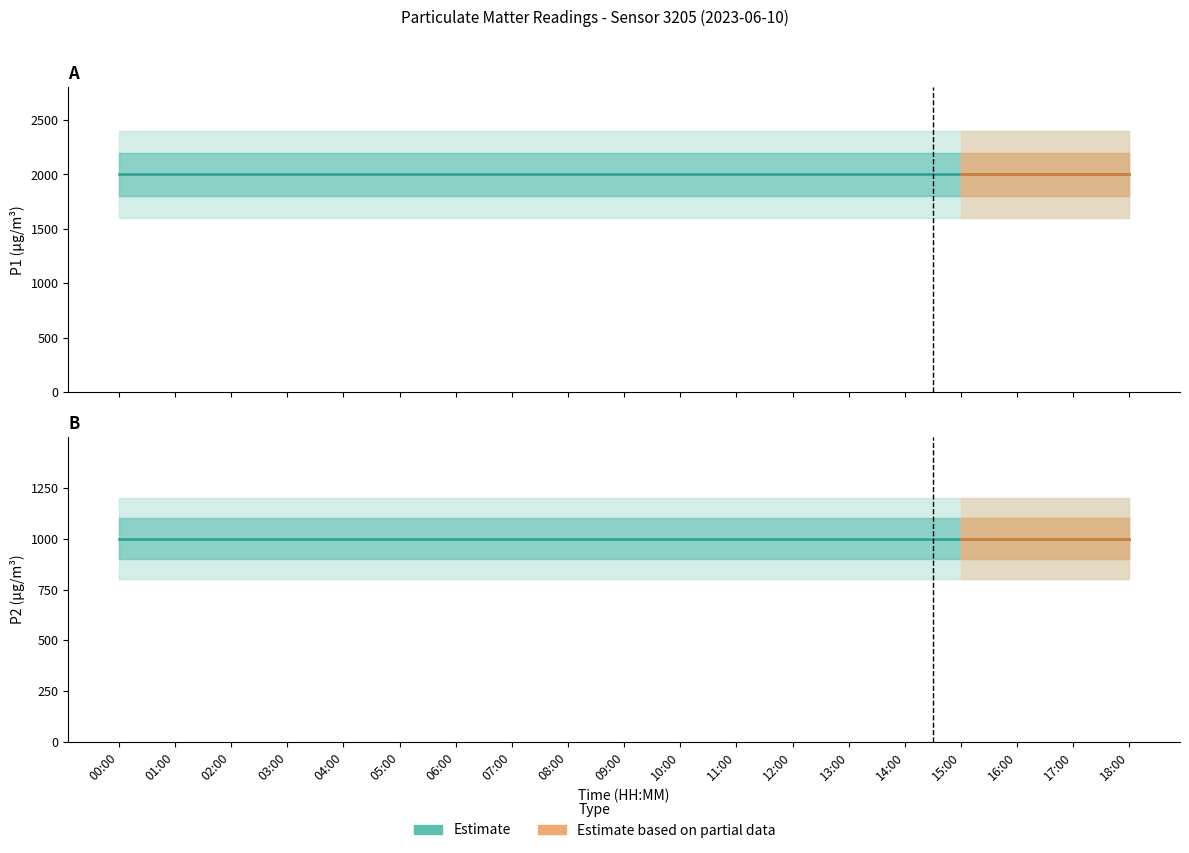

How many lines are shown in the chart?

2